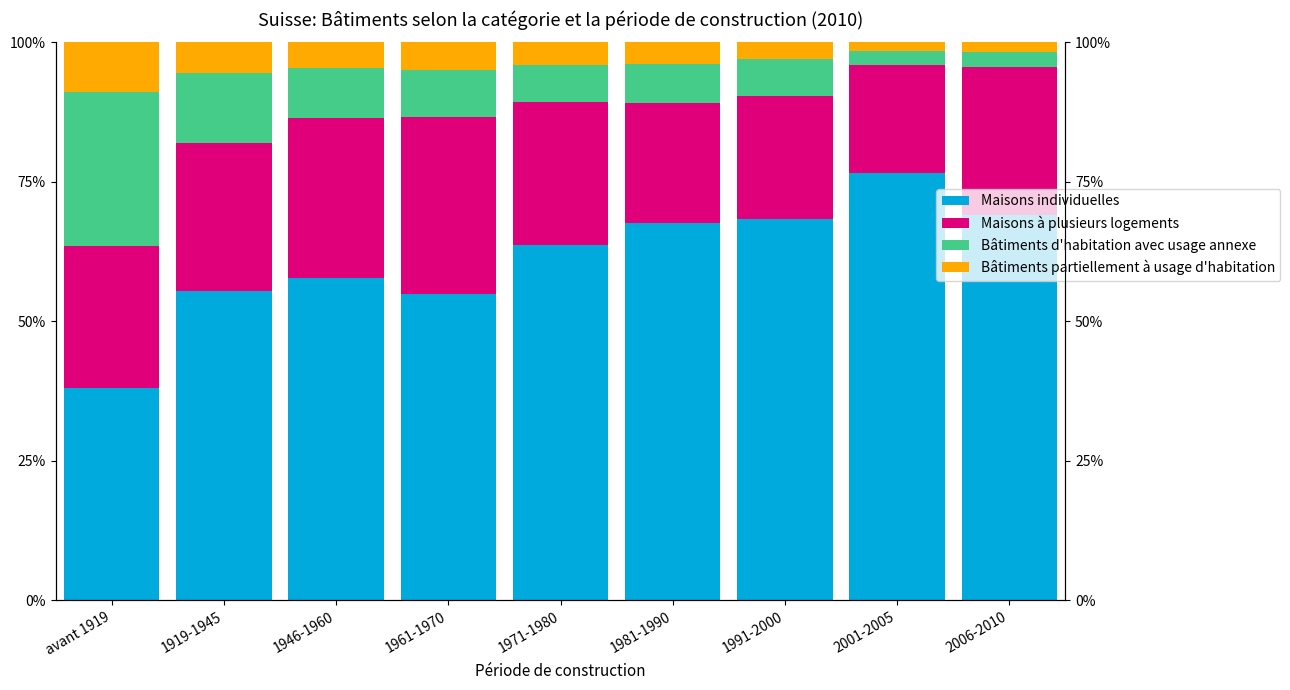

Rank the series by their maximum value, from highest to lowest.

Maisons individuelles, Maisons à plusieurs logements, Bâtiments d'habitation avec usage annexe, Bâtiments partiellement à usage d'habitation